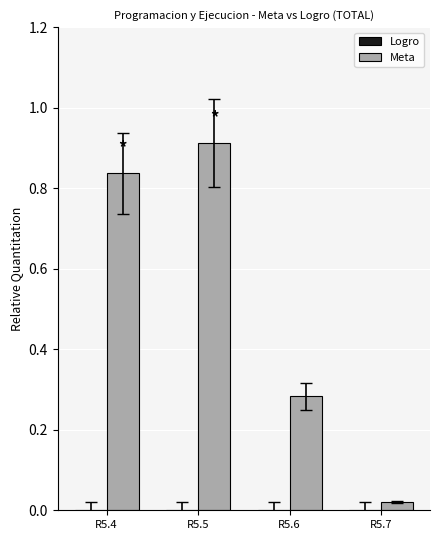

What is the sum of all values?

2.1